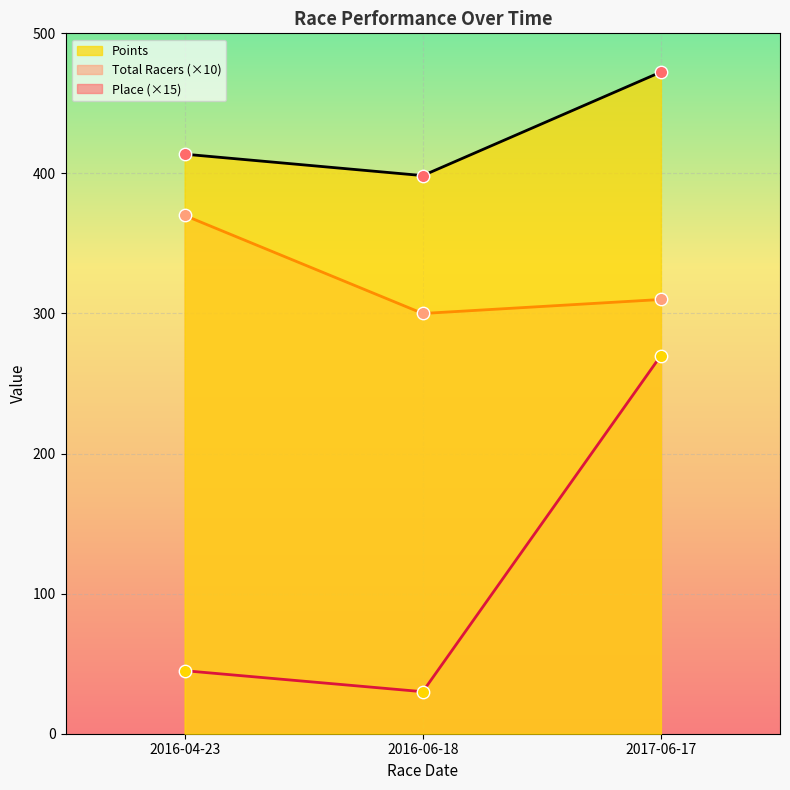

Which series contains the lowest Y value?

Place